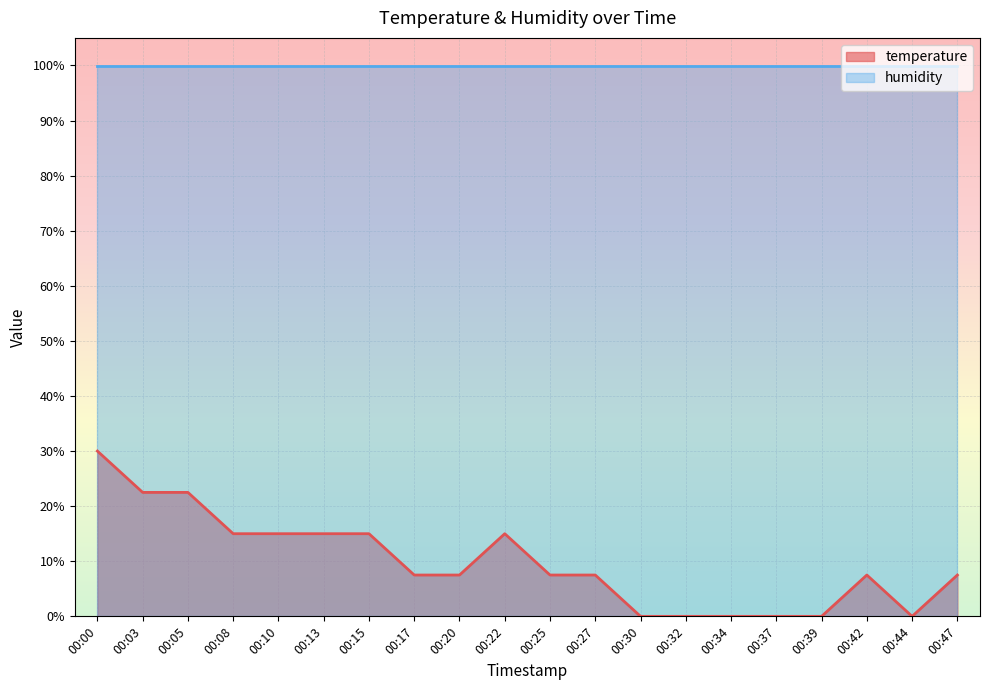

Count the number of categories in the chart.

20